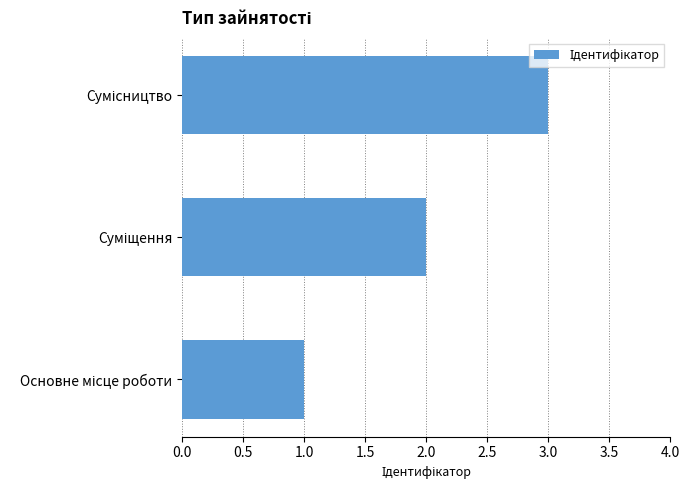

Are the bars horizontal?

Yes